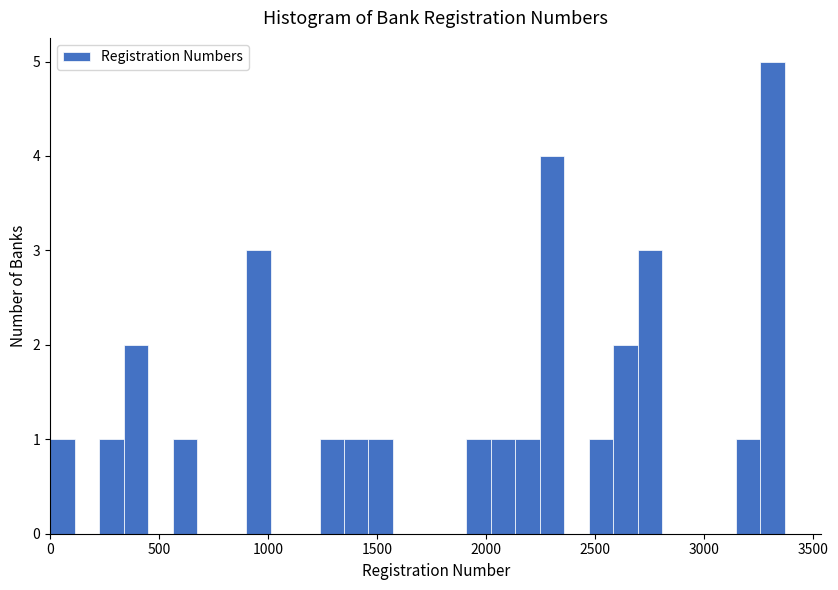

Around what value on the x-axis is the tallest bar? Give the approximate position of its centre, as read against the axis.

3300